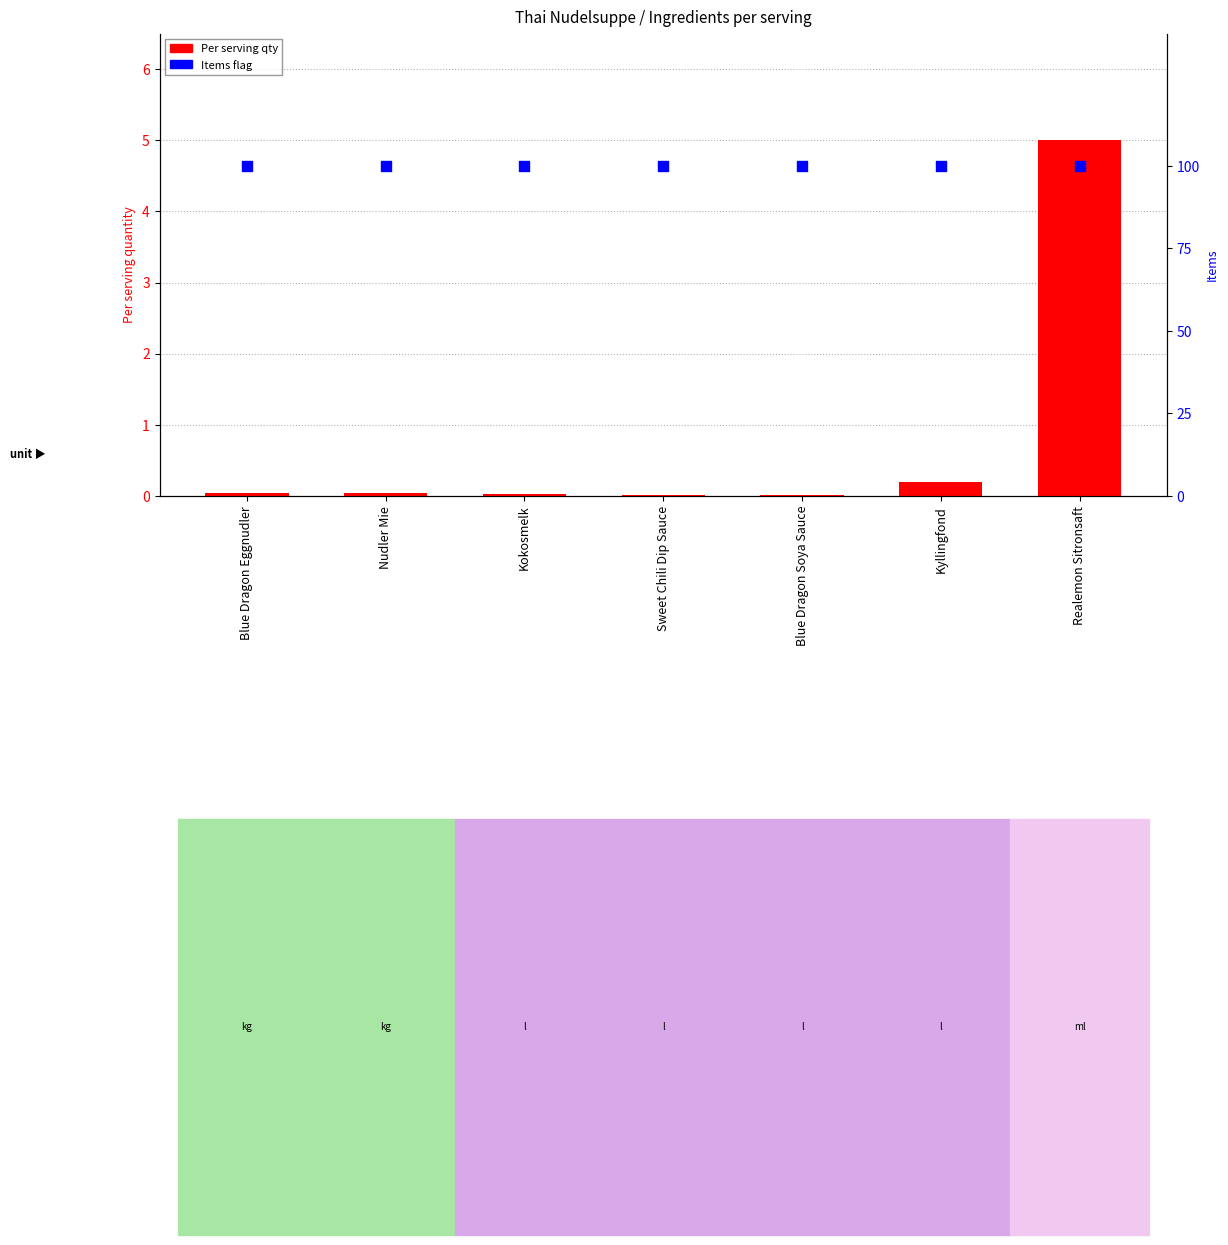

Which series reaches the maximum Y coordinate?

Items (percentile)